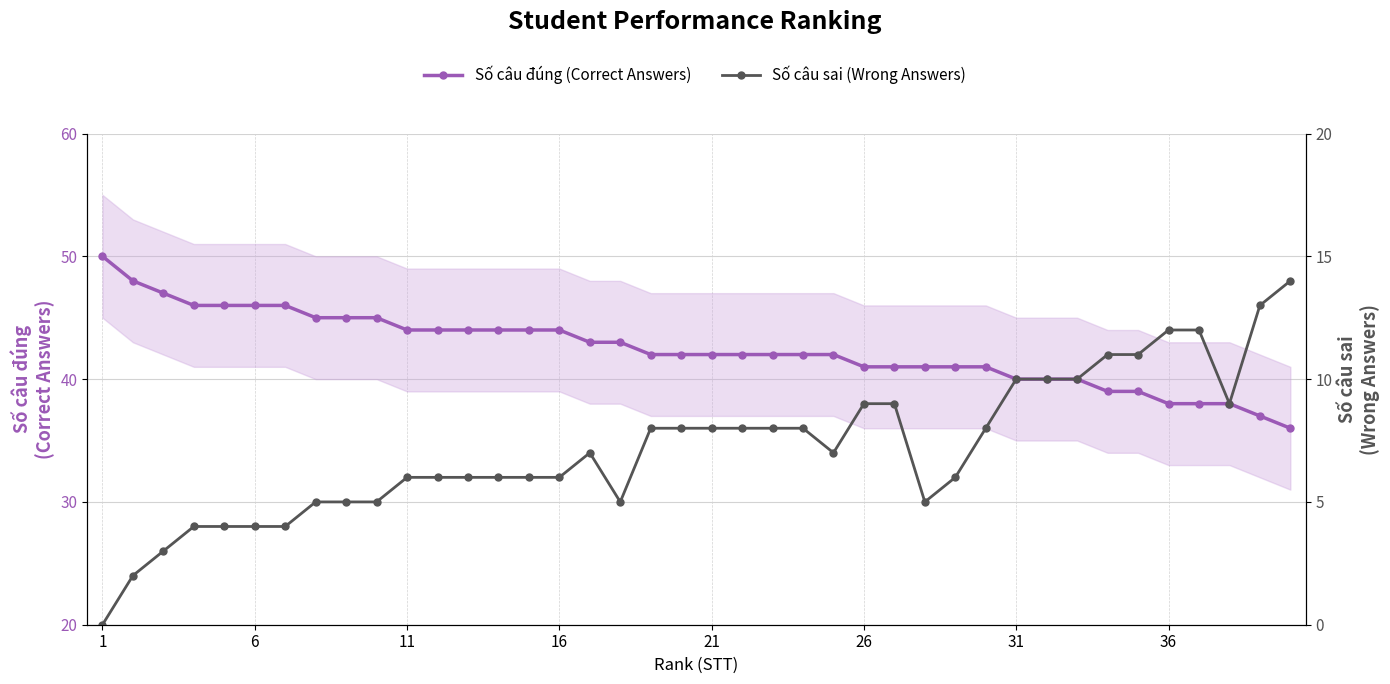

Reading left to right, what are all the values shown in this chart?

Số câu đúng (Correct Answers): 50	48	47	46	46	46	46	45	45	45	44	44	44	44	44	44	43	43	42	42	42	42	42	42	42	41	41	41	41	41	40	40	40	39	39	38	38	38	37	36
Số câu sai (Wrong Answers): 0	2	3	4	4	4	4	5	5	5	6	6	6	6	6	6	7	5	8	8	8	8	8	8	7	9	9	5	6	8	10	10	10	11	11	12	12	9	13	14